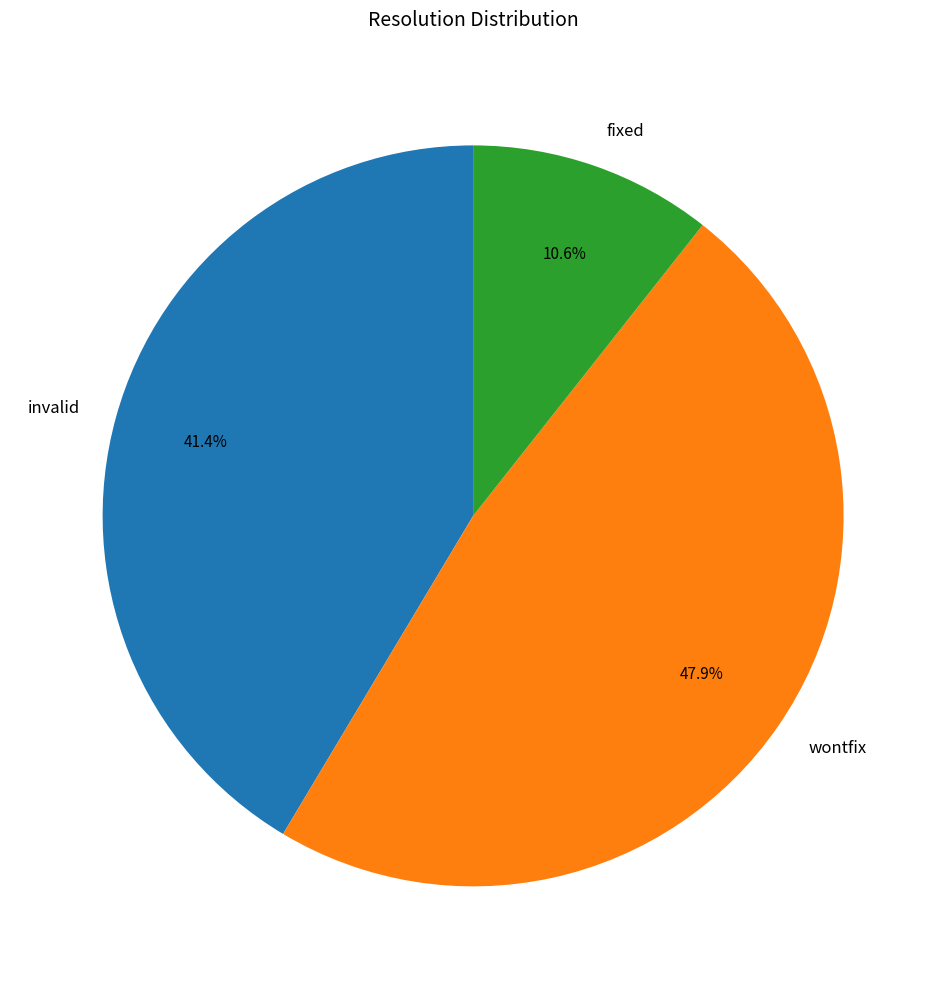

The fixed slice represents 4% of the pie. True or false?

False